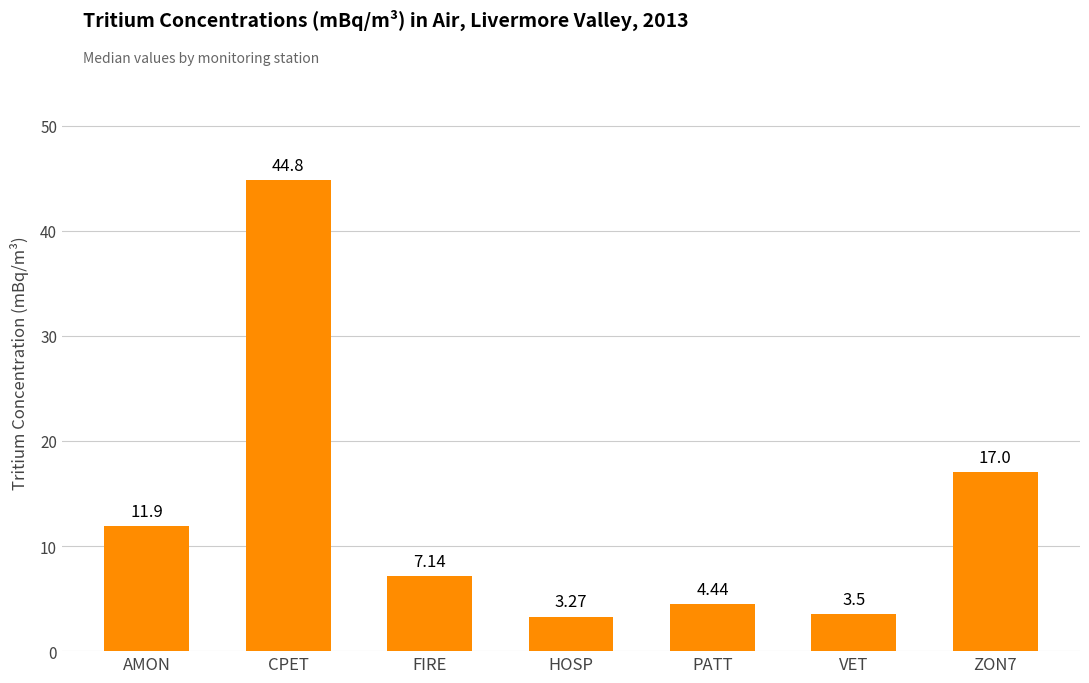

List the labels in order of value, largest first.

CPET, ZON7, AMON, FIRE, PATT, VET, HOSP